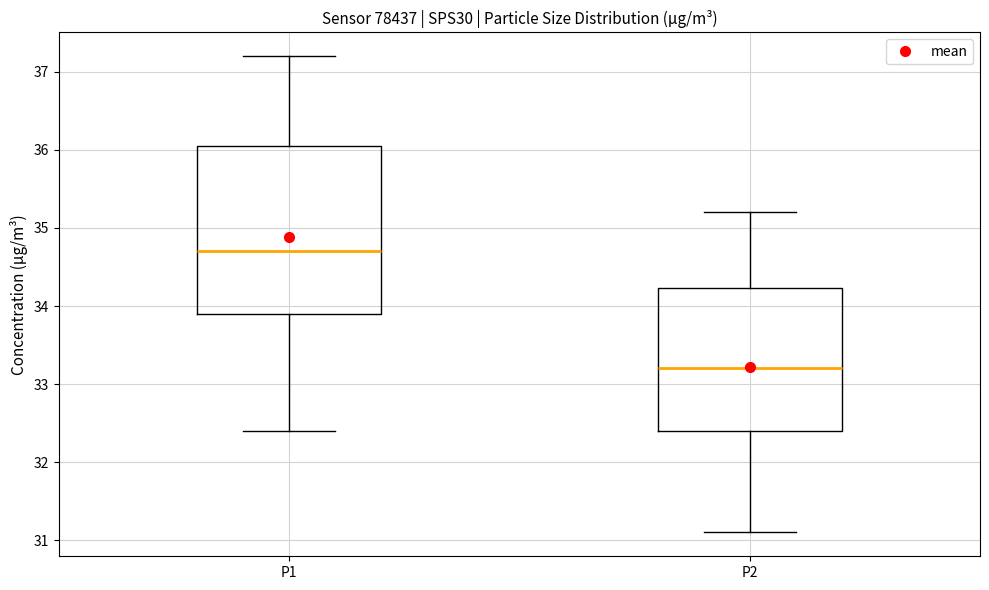

Which box's median line is the highest?

P1